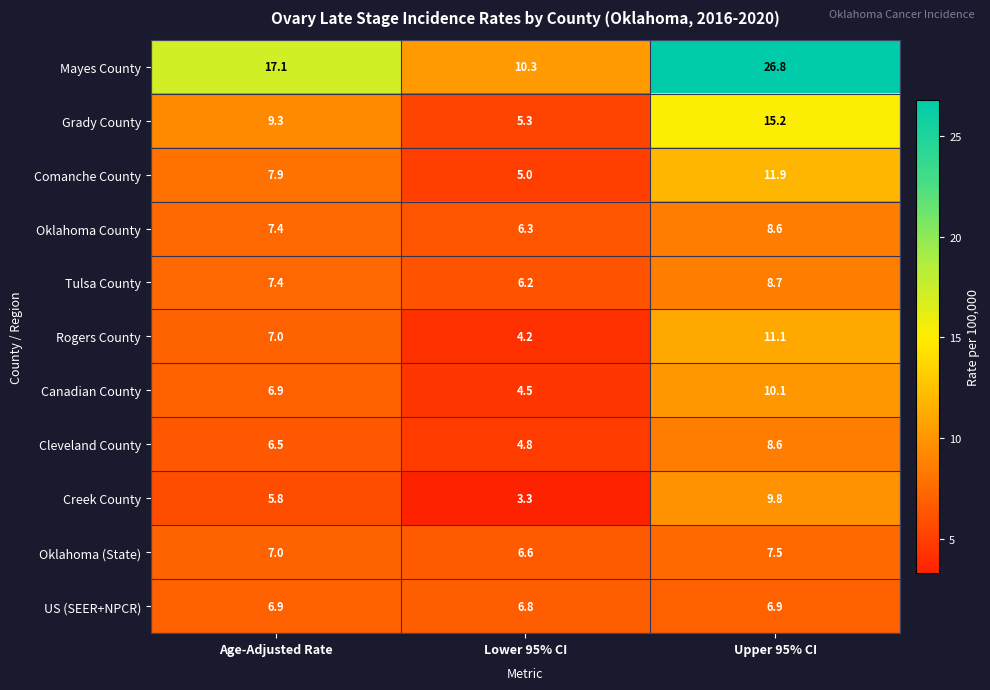

How many series are shown in this chart?

11